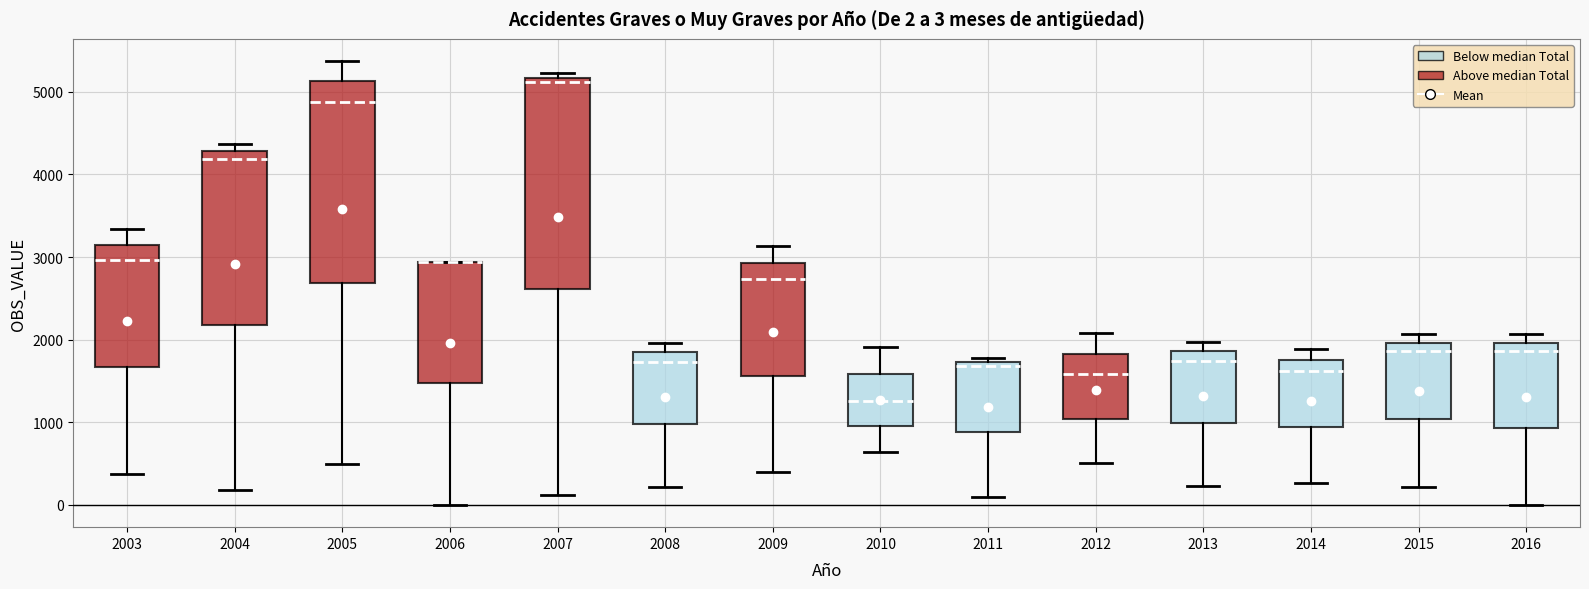

Comparing the boxes themselves (not the whiskers), which one is the tallest?

2007